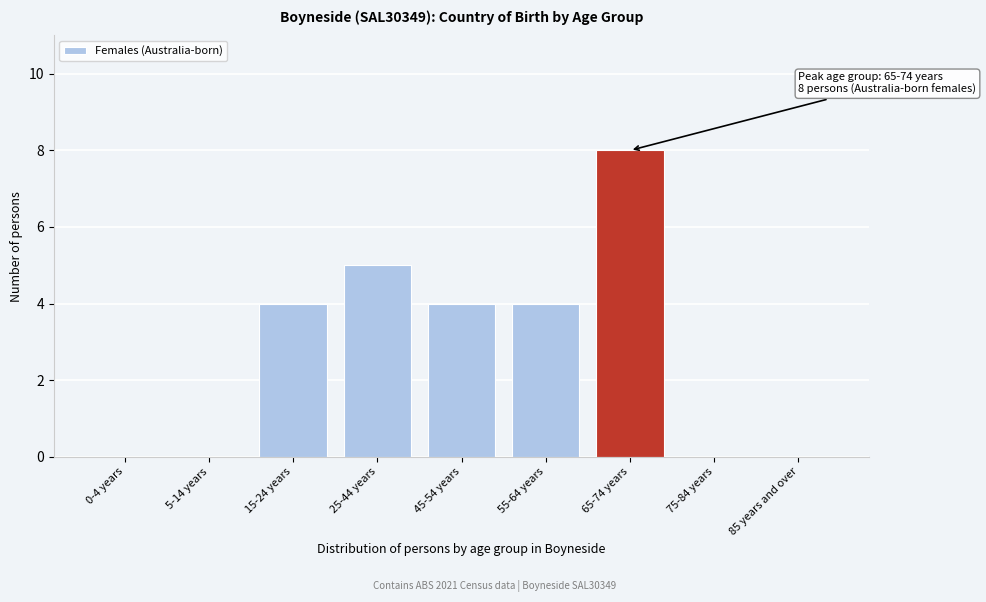

Reading right to left, list all the values displayed in this chart.

85 years and over=0	75-84 years=0	65-74 years=8	55-64 years=4	45-54 years=4	25-44 years=5	15-24 years=4	5-14 years=0	0-4 years=0